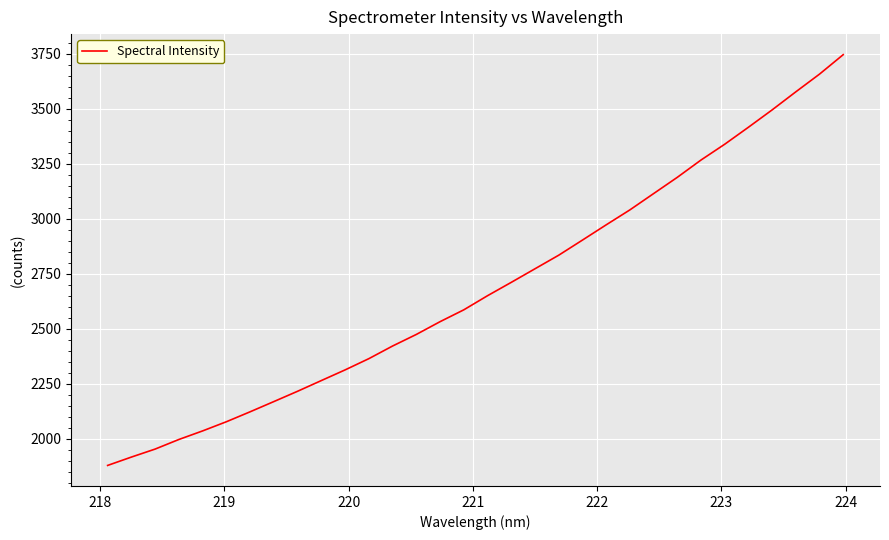

What is the greatest value displayed?

3746.5